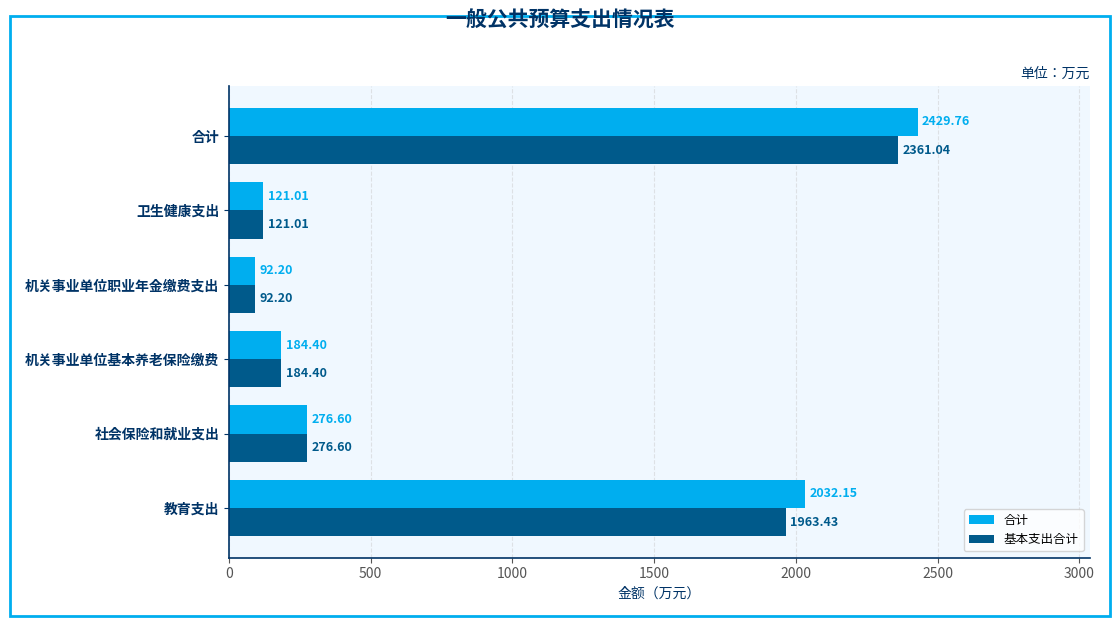

What is the average value of the 合计 series?

856.0